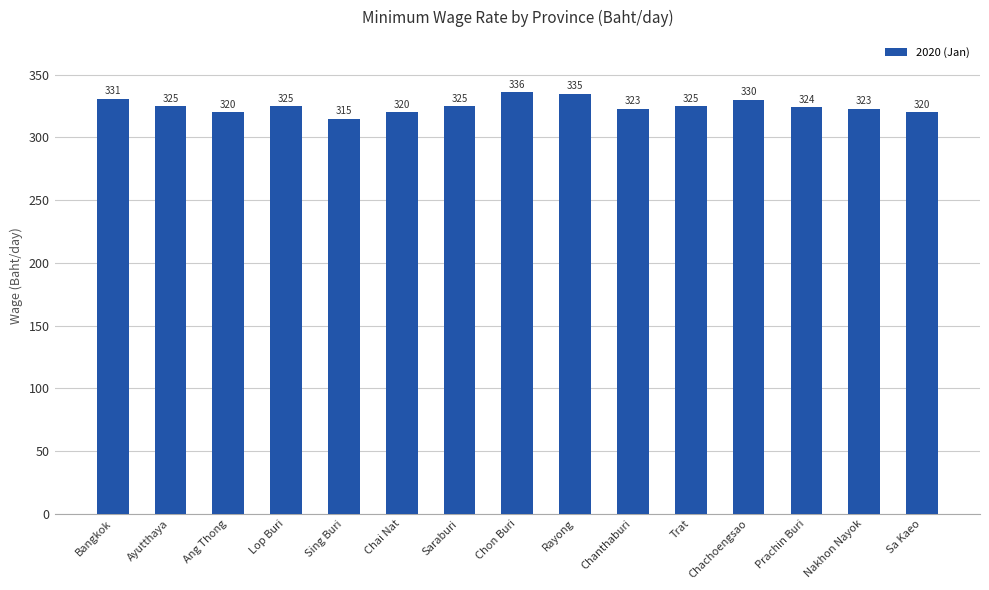

Reading right to left, transcribe all the data shown in this chart.

320	323	324	330	325	323	335	336	325	320	315	325	320	325	331